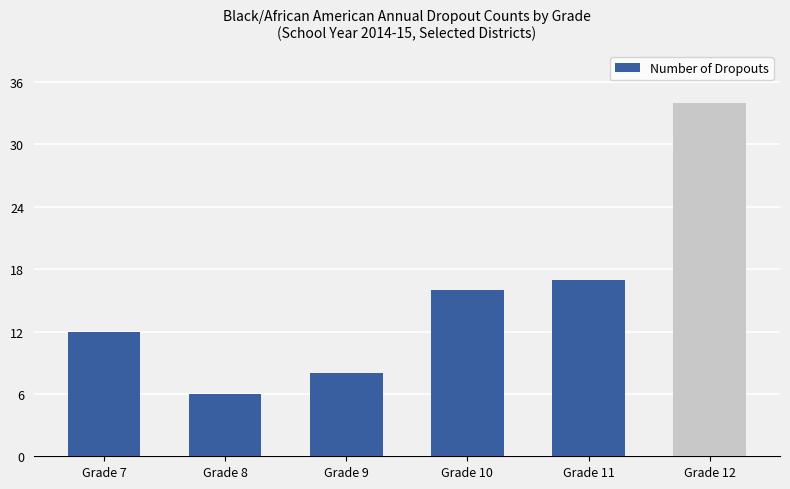

The value at Grade 8 is 6. True or false?

True